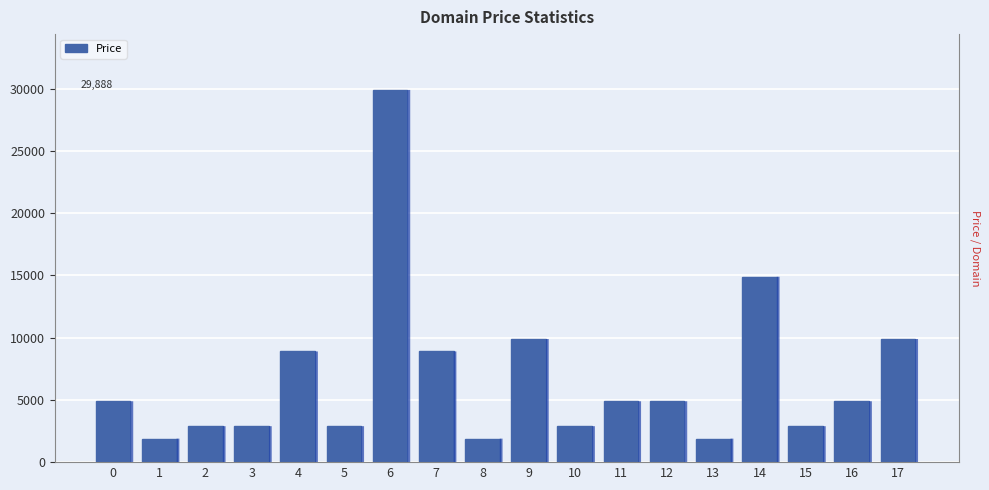

What is the smallest value displayed?

1888